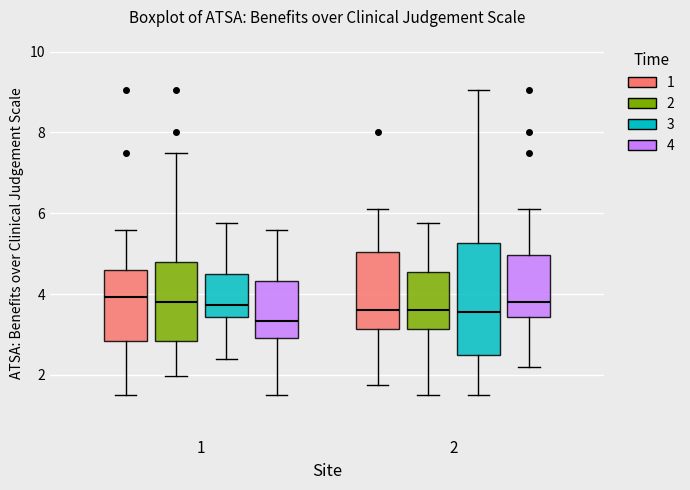

Where does the lower whisker of the box for 2 (1) end on the y-axis? The values are not printed on the chart, so give them approximately, as read against the axis.

1.8